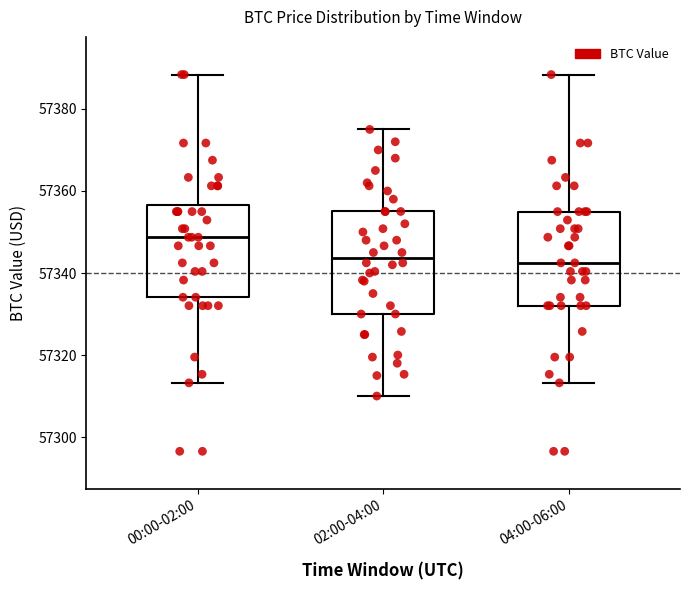

Where is the lower edge of the box for 02:00-04:00 on the y-axis? The values are not printed on the chart, so give them approximately, as read against the axis.

57330